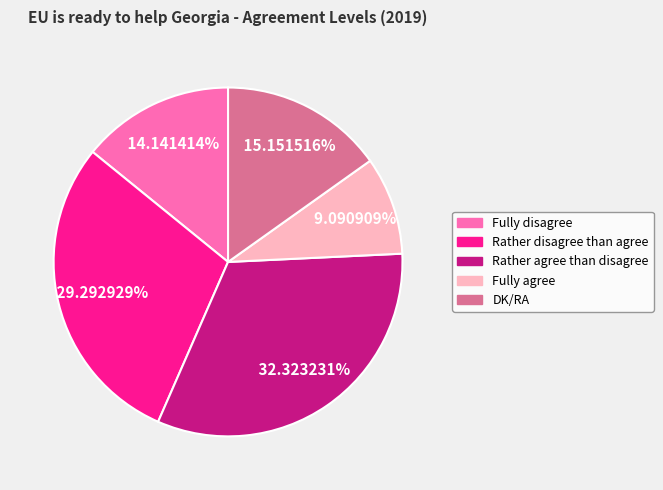

To the nearest percent, what is the combined percentage of Fully agree and Rather agree than disagree?

41%